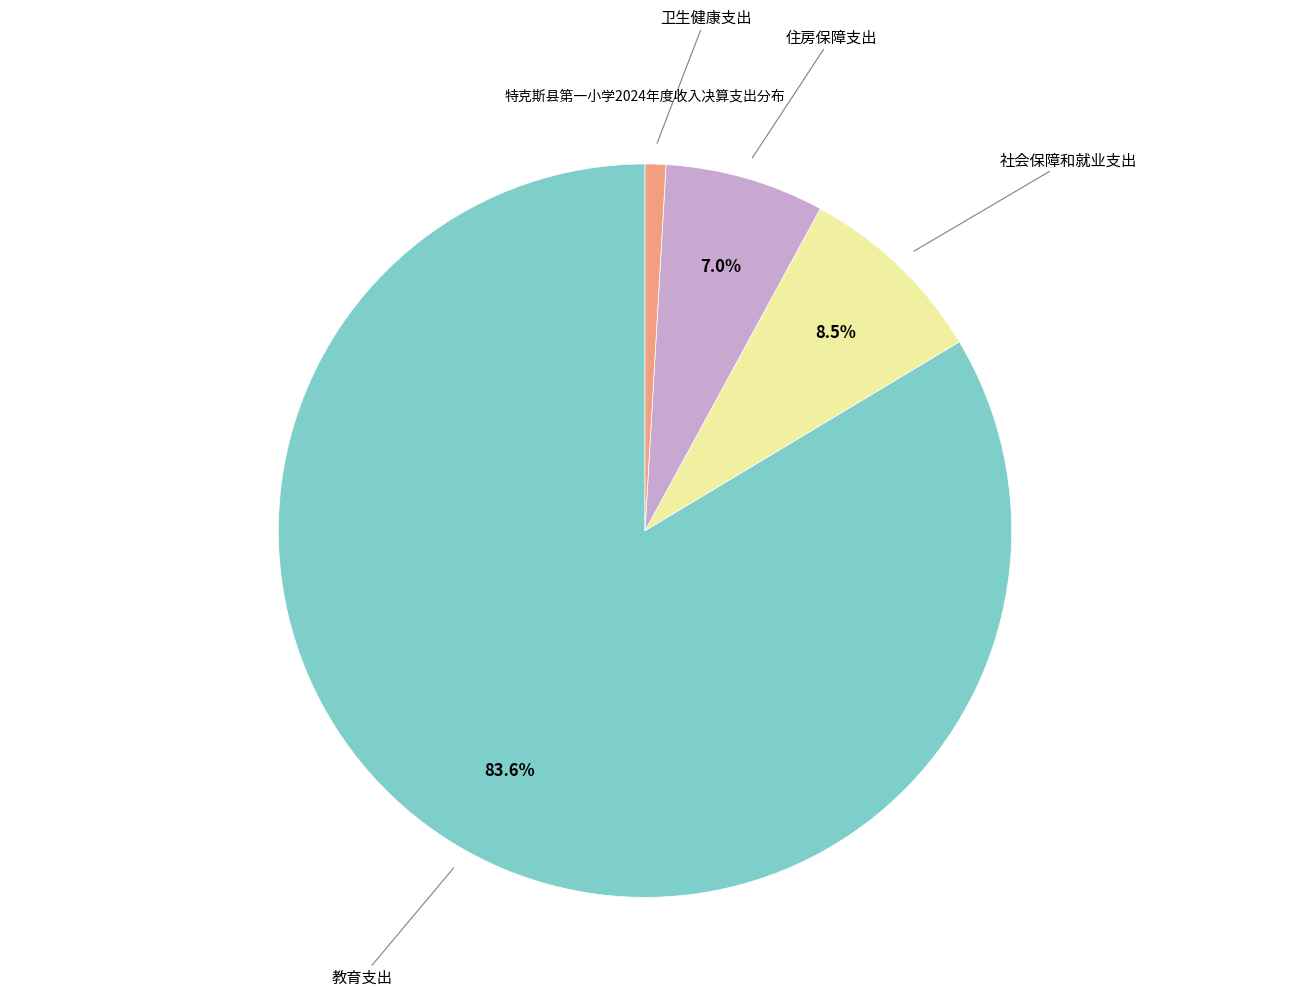

Do 社会保障和就业支出 and 教育支出 together represent more than half of the pie?

Yes